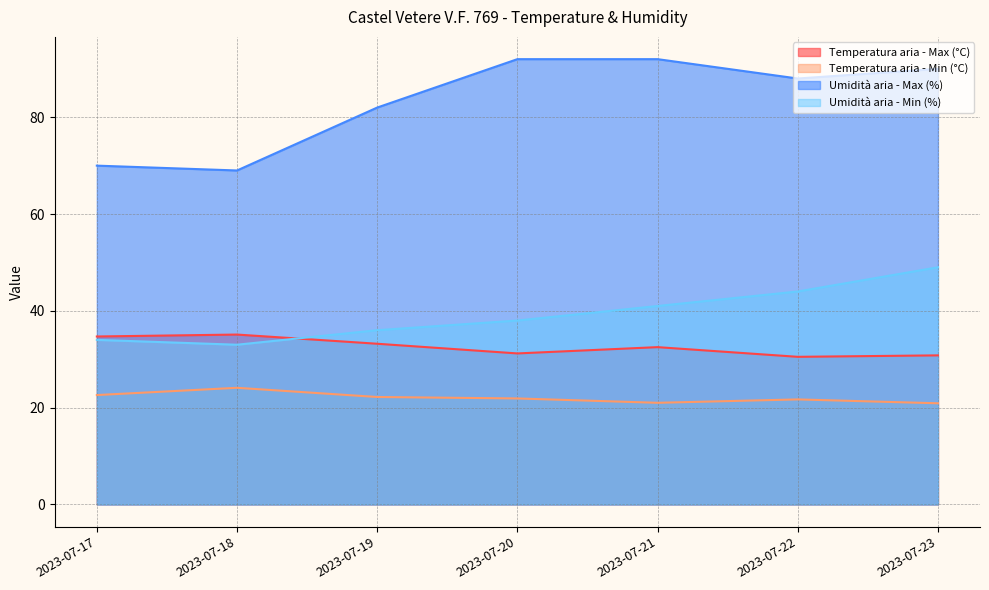

At which category is the sum across all series the highest?

2023-07-23